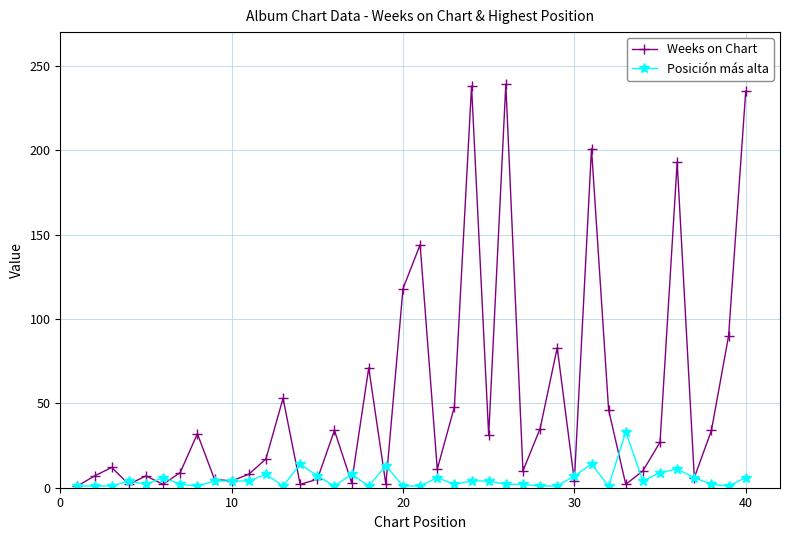

True or false: Posición más alta has more than 1 interior local peaks.

True